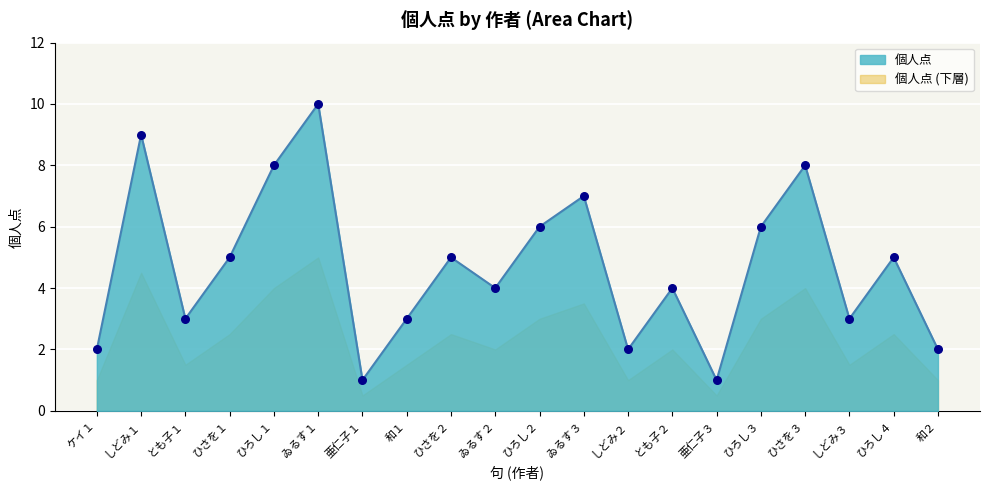

What is the change in value from ゐるす１ to ひろし２?

-4